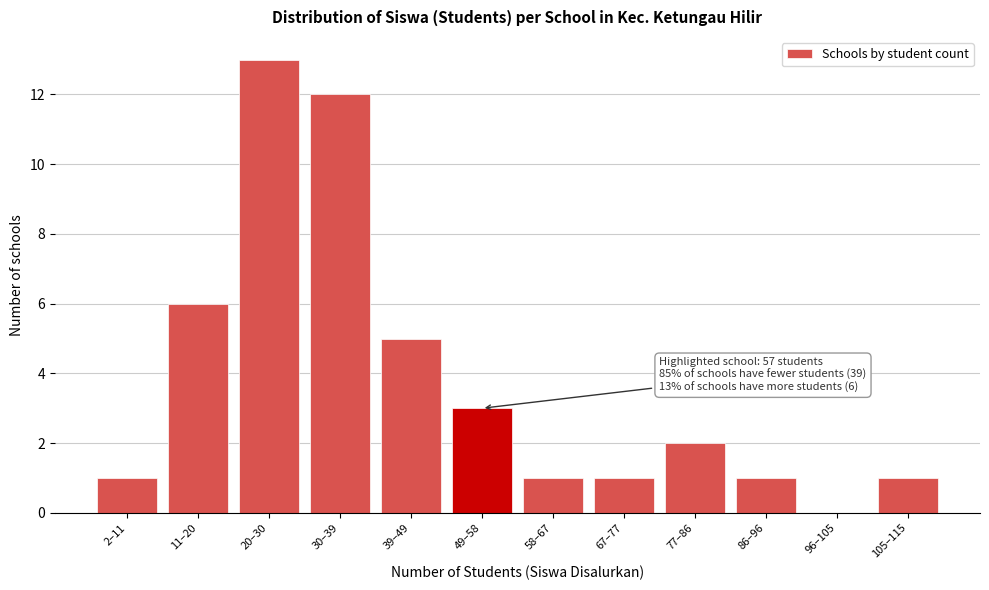

Reading left to right, transcribe all the data shown in this chart.

2–11=1	11–20=6	20–30=13	30–39=12	39–49=5	49–58=3	58–67=1	67–77=1	77–86=2	86–96=1	96–105=0	105–115=1